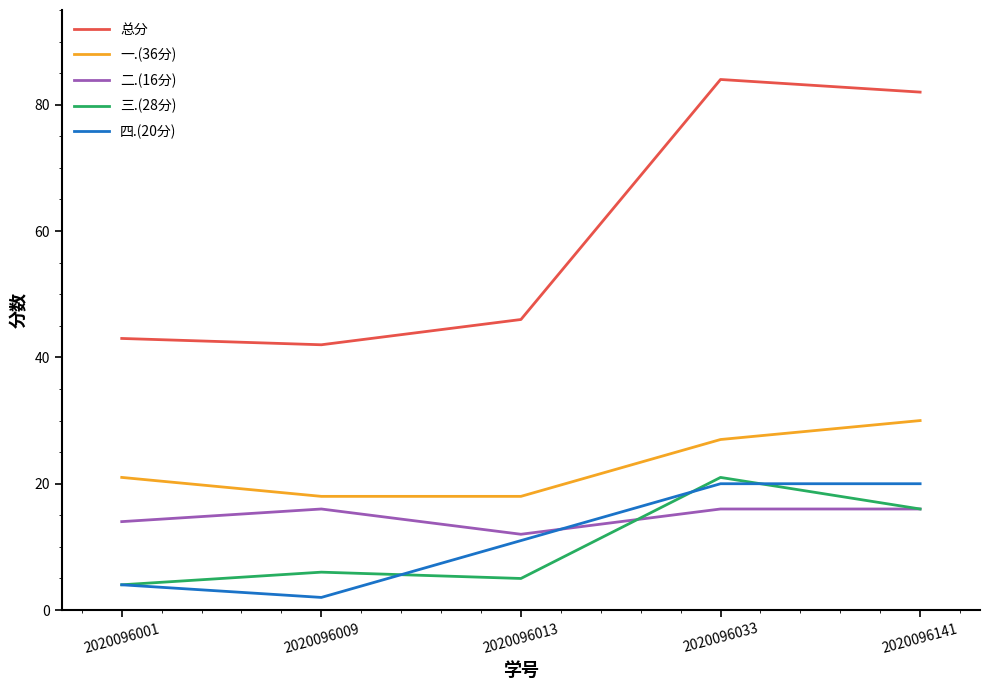

What is the difference between the 三.(28分) values at 2020096033 and 2020096001?

17